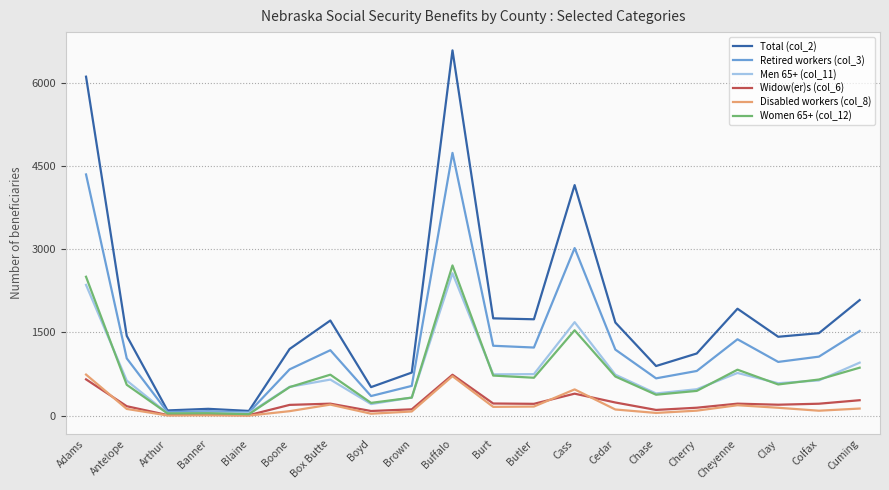

At which category does the chart reach its peak across all series?

Buffalo